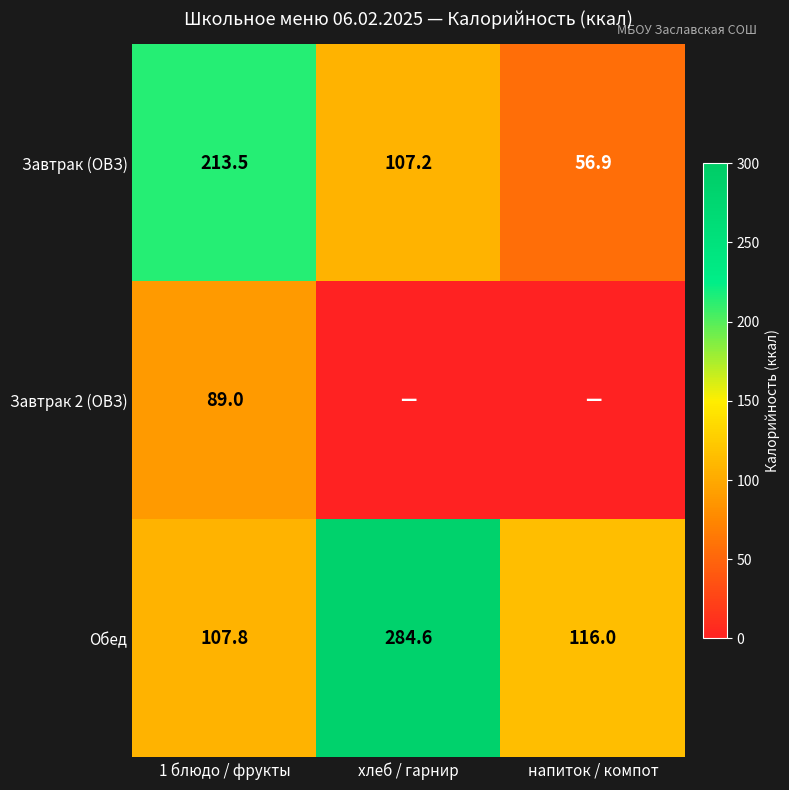

What is the minimum value for Обед?

107.8